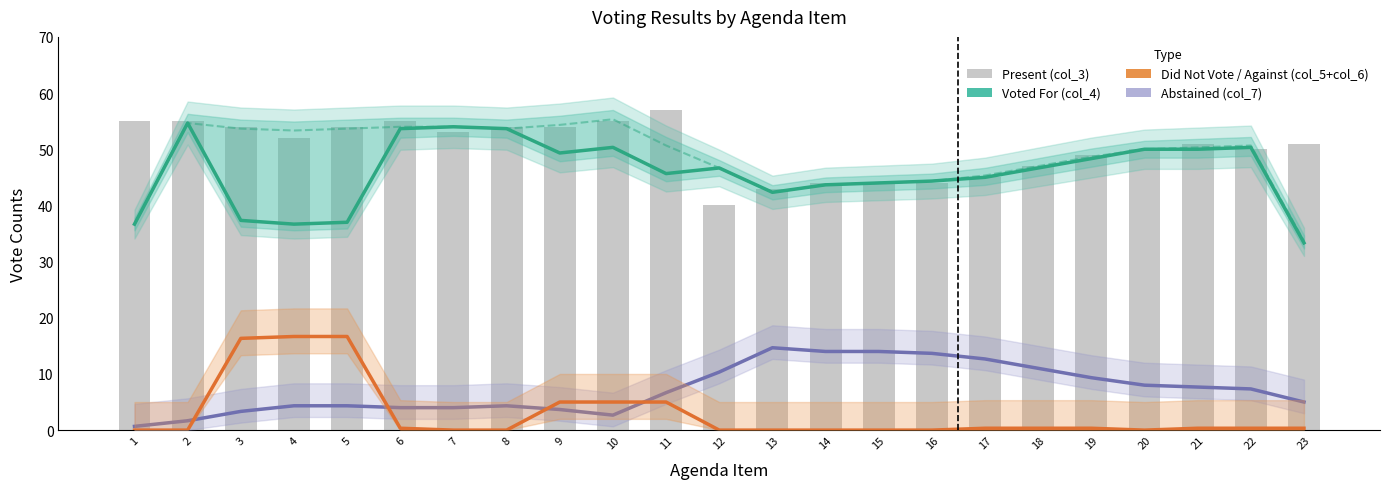

Reading left to right, what are all the values shown in this chart?

Voted For (col_4): 1=36.7	2=54.7	3=37.3	4=36.7	5=37.0	6=53.7	7=54.0	8=53.7	9=49.3	10=50.3	11=45.7	12=46.7	13=42.3	14=43.7	15=44.0	16=44.3	17=45.0	18=46.7	19=48.3	20=50.0	21=50.0	22=50.3	23=33.3
Did Not Vote / Against (col_5+col_6): 1=0.0	2=0.0	3=16.3	4=16.7	5=16.7	6=0.3	7=0.0	8=0.0	9=5.0	10=5.0	11=5.0	12=0.0	13=0.0	14=0.0	15=0.0	16=0.0	17=0.3	18=0.3	19=0.3	20=0.0	21=0.3	22=0.3	23=0.3
Abstained (col_7): 1=0.7	2=1.7	3=3.3	4=4.3	5=4.3	6=4.0	7=4.0	8=4.3	9=3.7	10=2.7	11=6.7	12=10.3	13=14.7	14=14.0	15=14.0	16=13.7	17=12.7	18=11.0	19=9.3	20=8.0	21=7.7	22=7.3	23=5.0
Present (col_3): 1=55.0	2=55.0	3=54.0	4=52.0	5=54.0	6=55.0	7=53.0	8=54.0	9=54.0	10=55.0	11=57.0	12=40.0	13=43.0	14=44.0	15=44.0	16=44.0	17=45.0	18=47.0	19=49.0	20=50.0	21=51.0	22=50.0	23=51.0